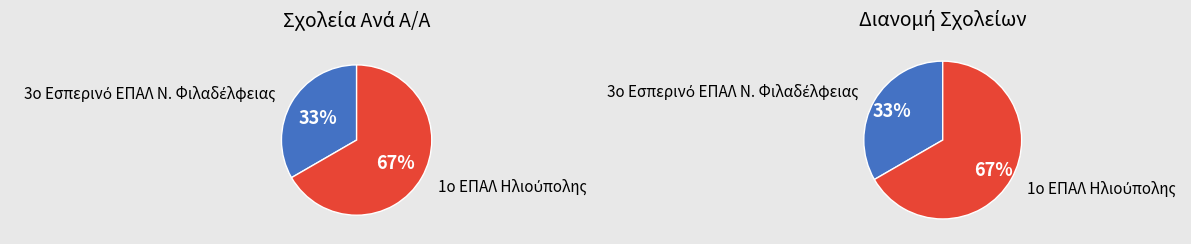

Count the number of slices in the pie.

2